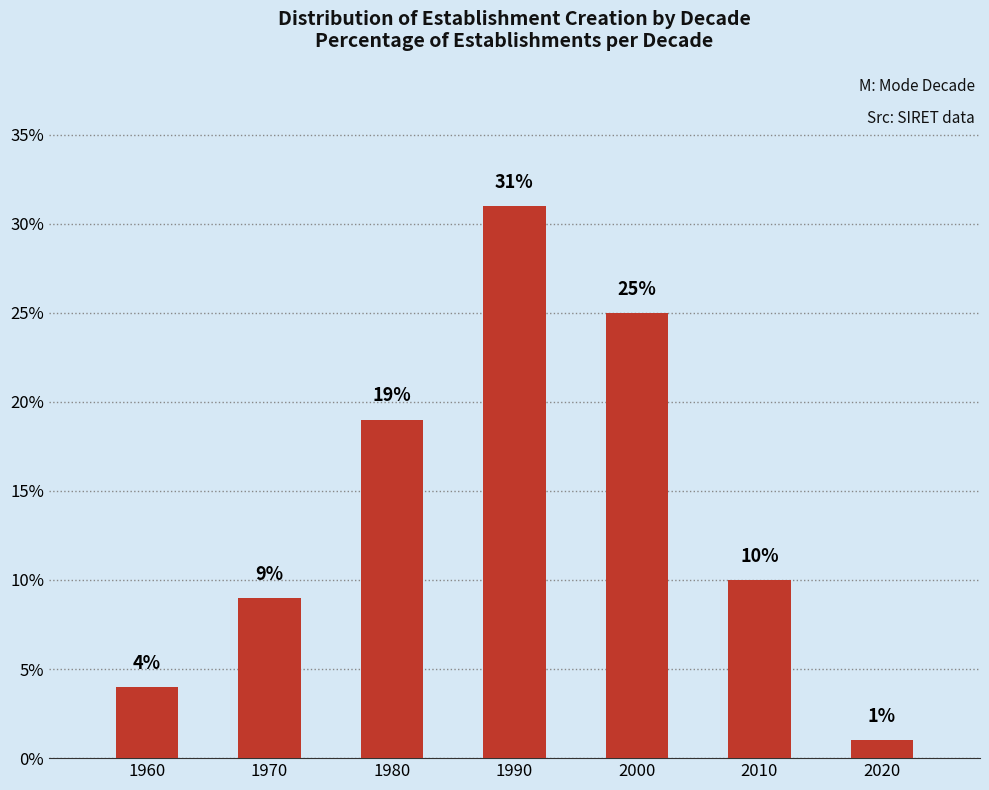

Reading left to right, extract all data points from this chart.

4	9	19	31	25	10	1